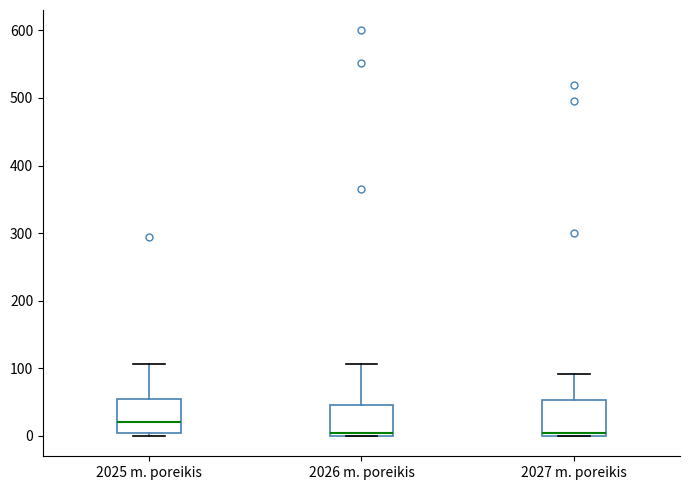

Reading left to right, transcribe this box plot: for each box, give where its median line is, the range the box spans, and where its two whiskers end, as read against the y-axis. The values are not printed on the chart, so give them approximately, as read against the axis.

2025 m. poreikis: median 20, box 0 to 60, whiskers 0 (just below the box's lower edge) to 110
2026 m. poreikis: median 10, box 0 to 50, whiskers 0 to 110
2027 m. poreikis: median 10, box 0 to 50, whiskers 0 to 90